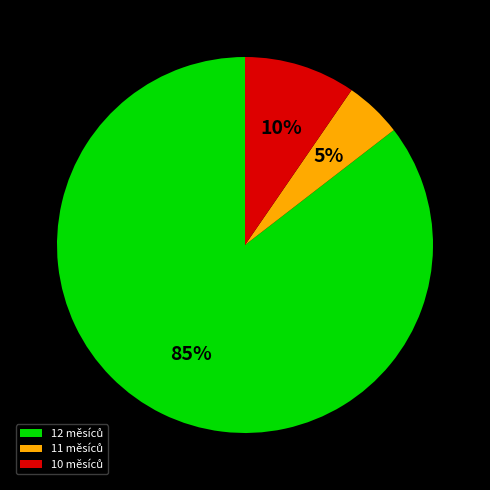

To the nearest percent, what is the average slice percentage?

33%